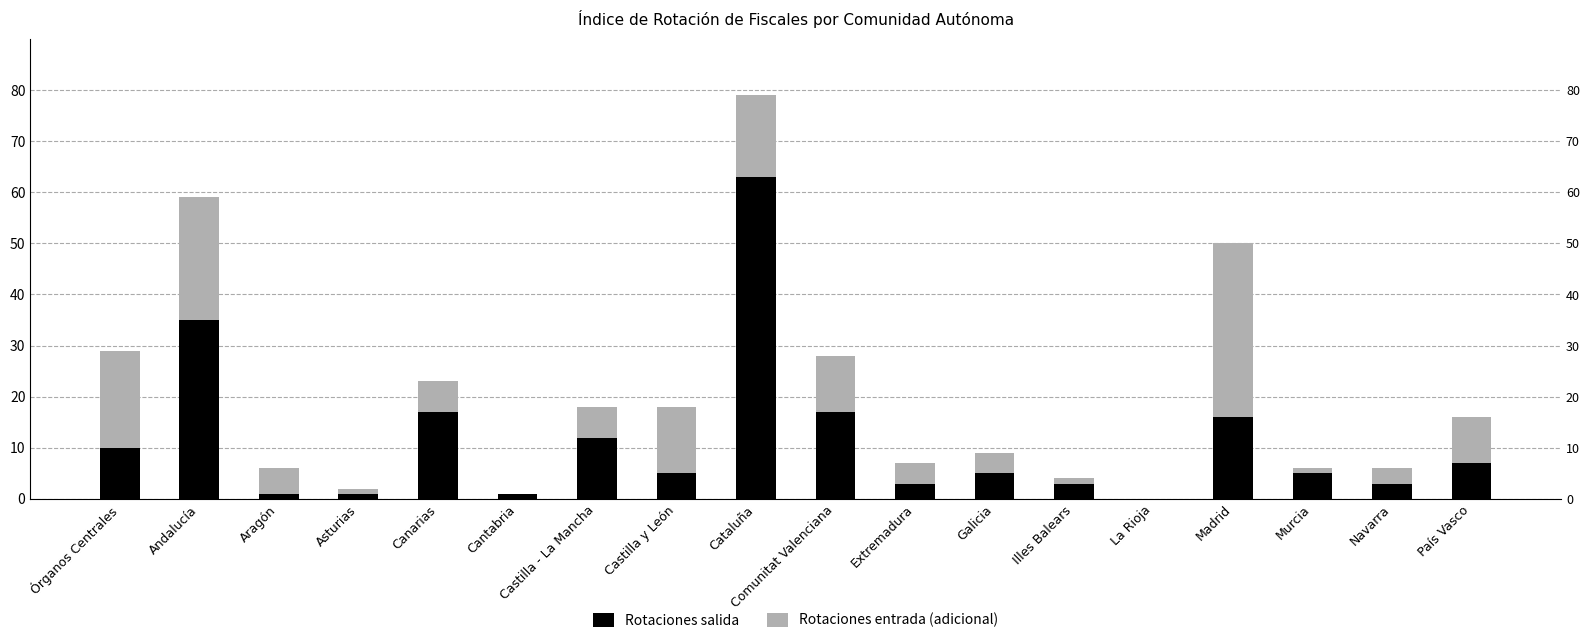

What is the difference between the maximum and minimum values in the Rotaciones salida series?

63